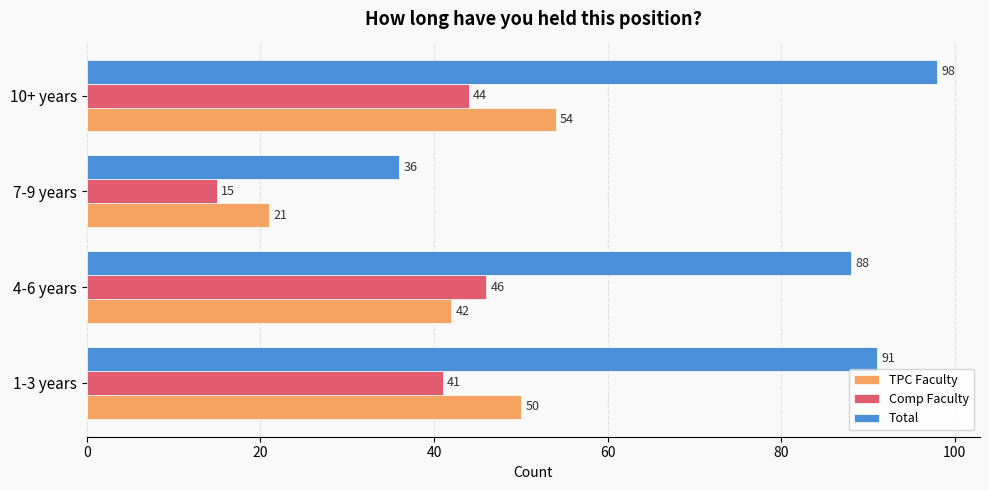

Where is Total nearest to the value 67?

4-6 years